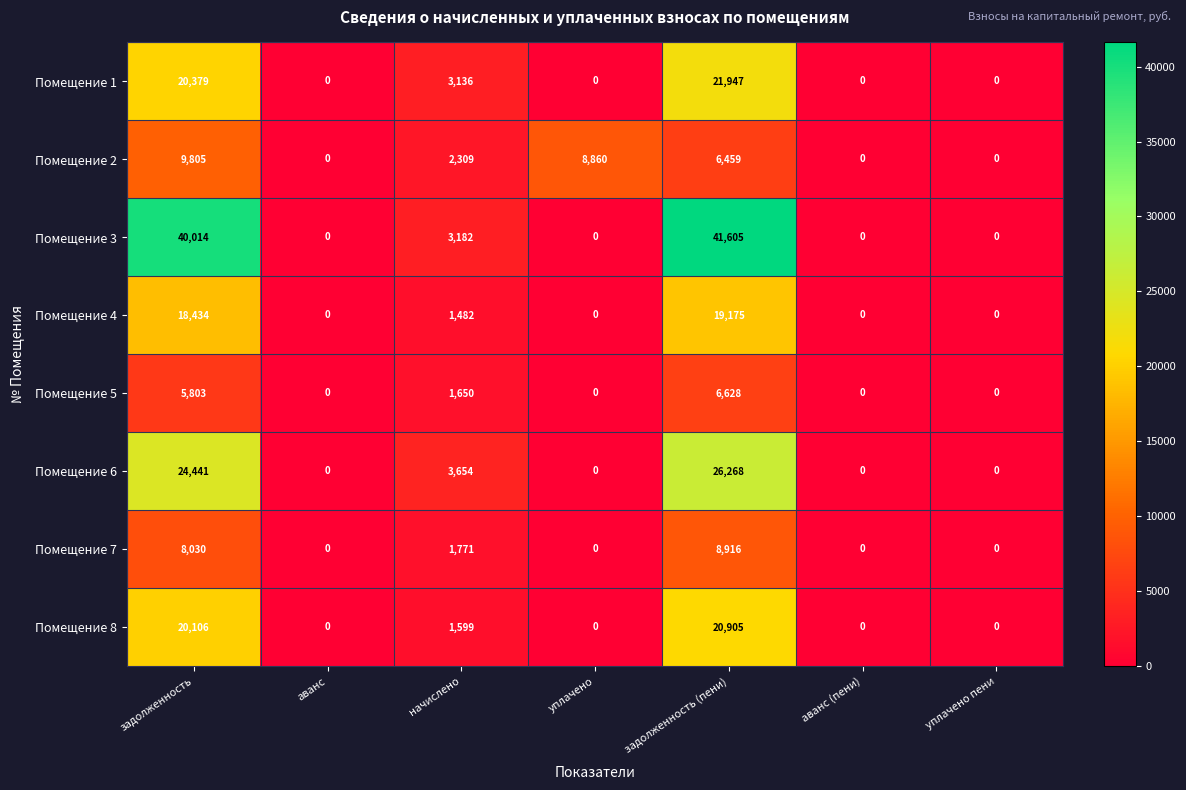

What is the spread (max minus min) of values at начислено?

2172